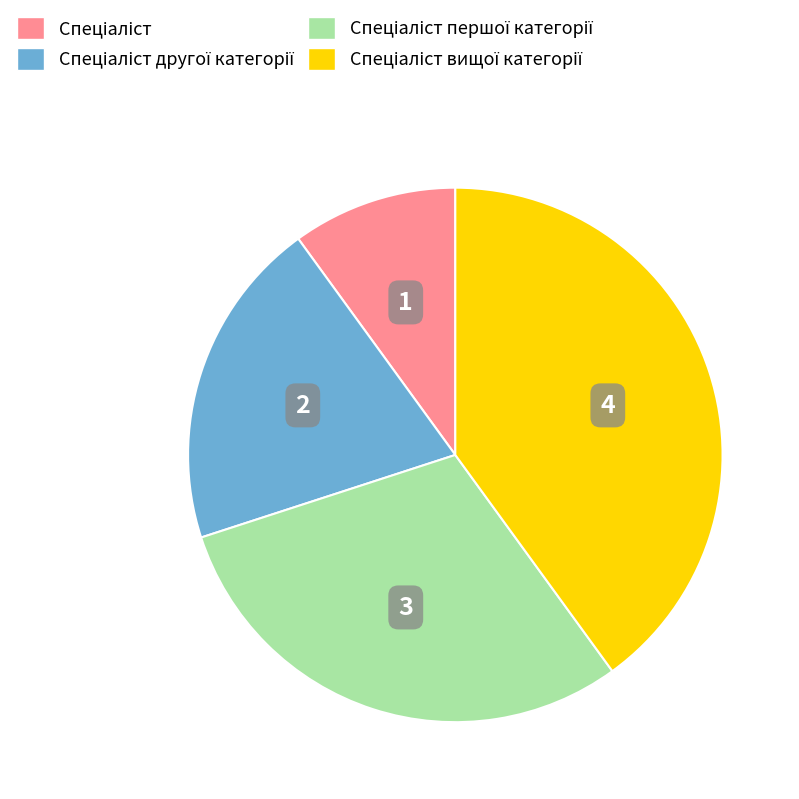

Is there any slice that represents more than half of the pie?

No